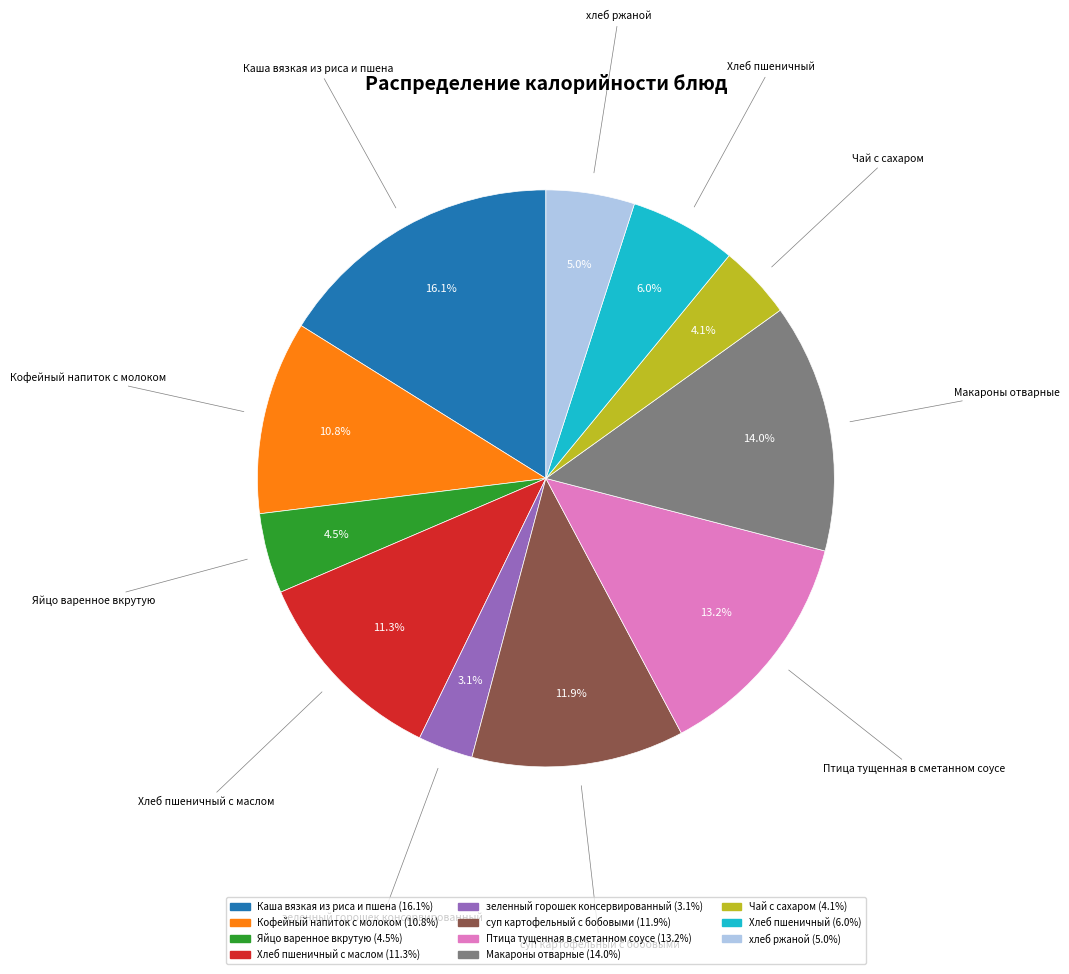

To the nearest percent, what is the average slice percentage?

9%